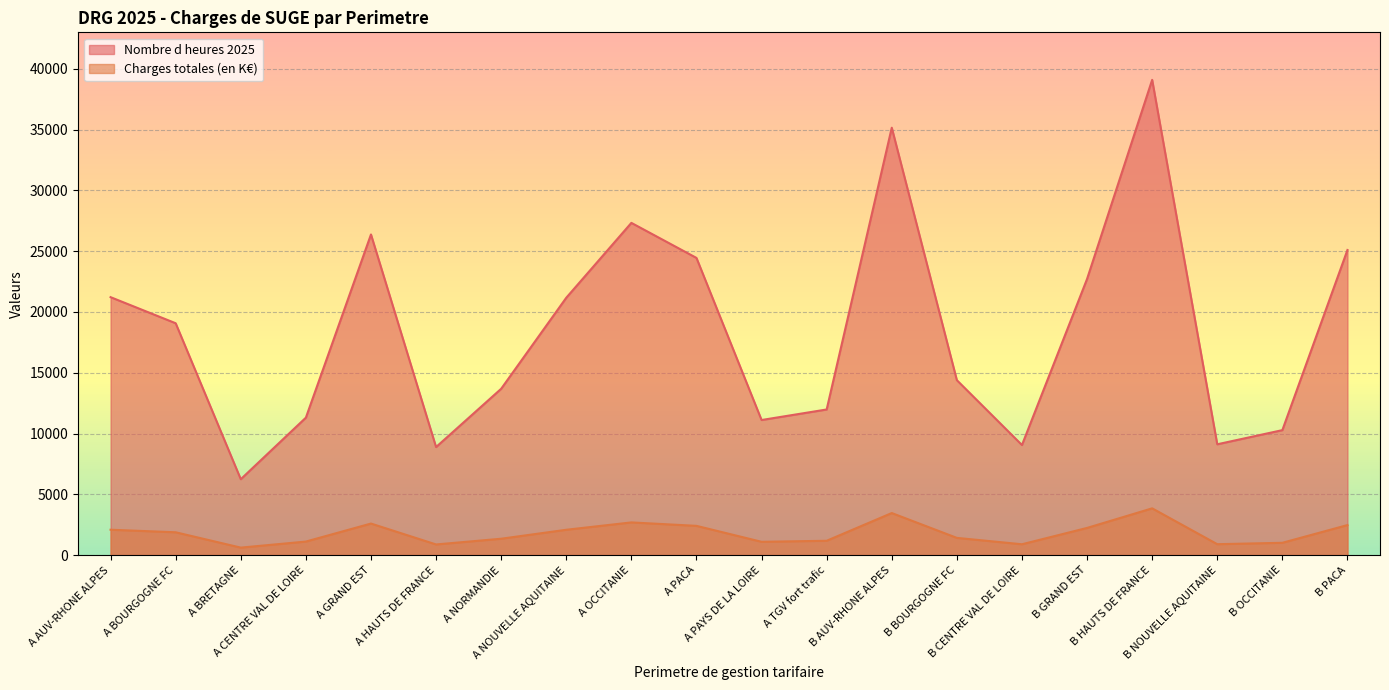

How many lines are shown in the chart?

2